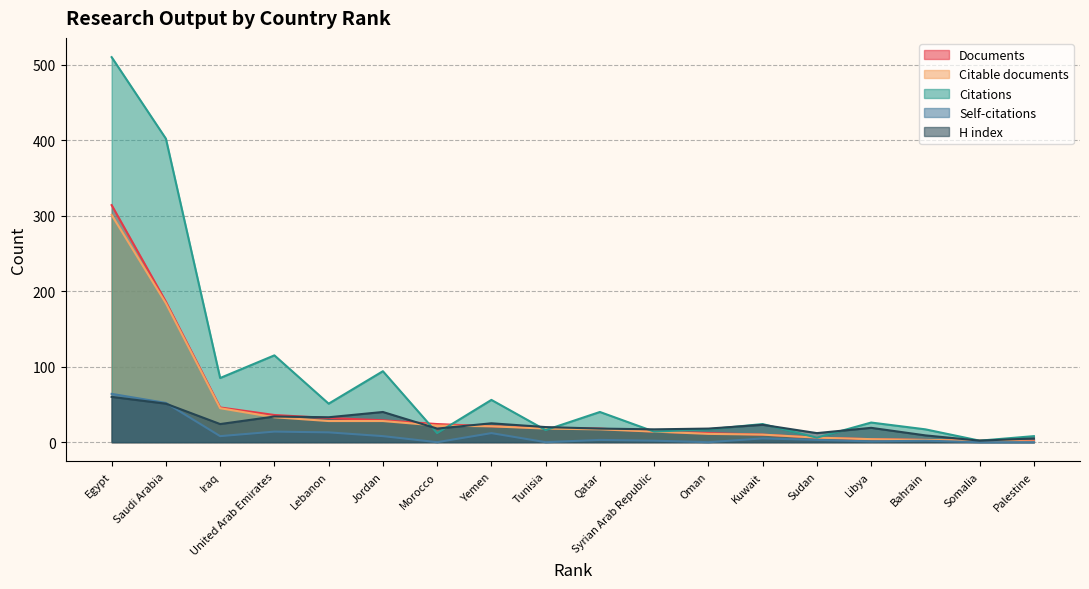

How many lines are shown in the chart?

5